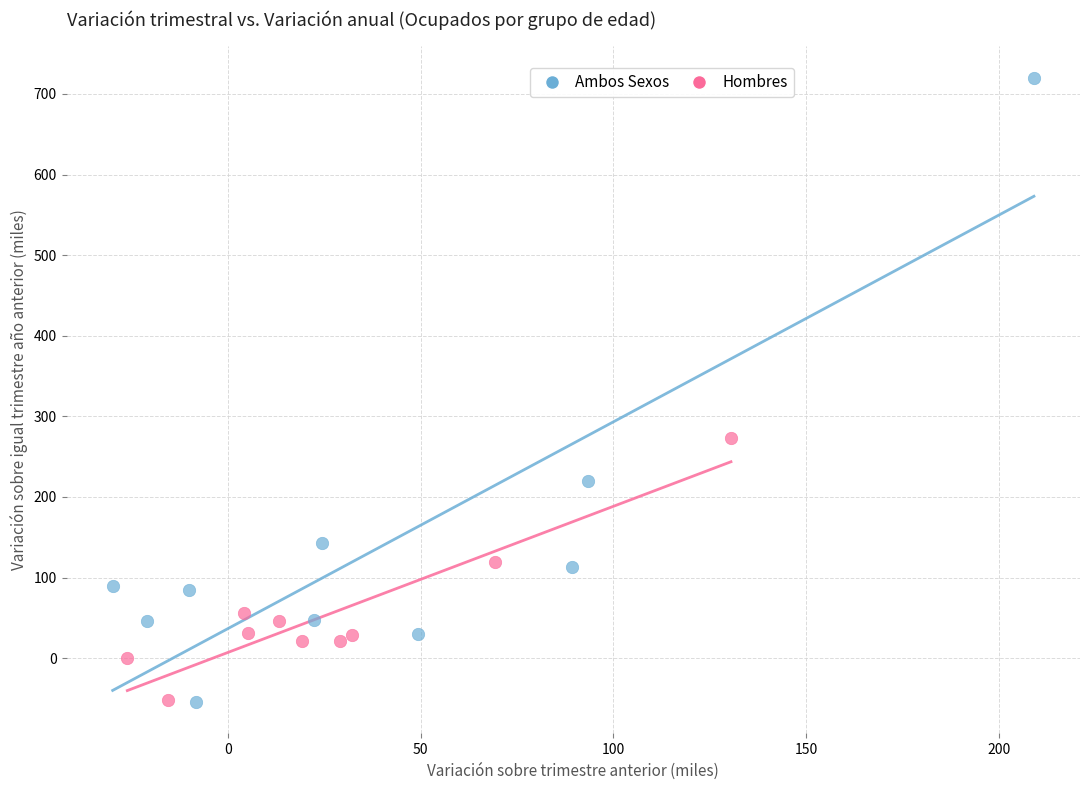

Which series has the widest spread of Y values?

Ambos Sexos